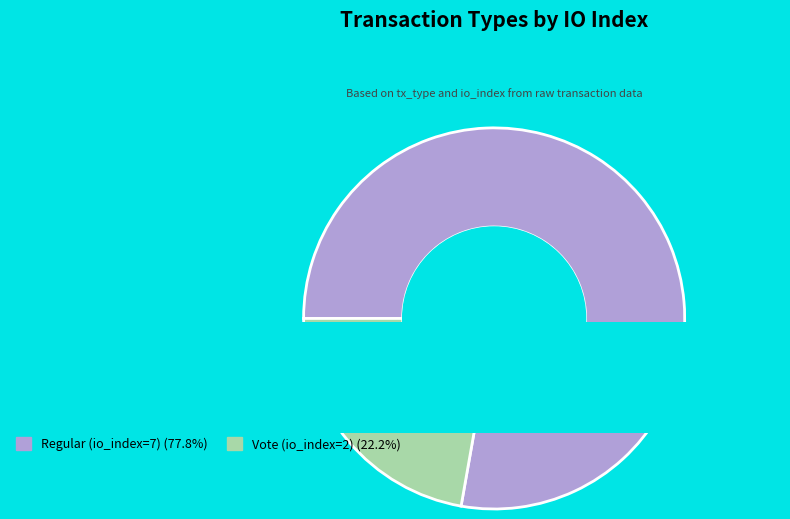

Rank the categories by value from lowest to highest.

Vote (io_index=2), Regular (io_index=7)